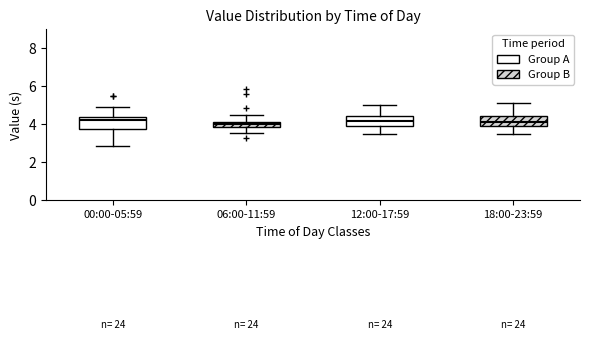

Reading left to right, transcribe this box plot: for each box, give where its median line is, the range the box spans, and where its two whiskers end, as read against the y-axis. The values are not printed on the chart, so give them approximately, as read against the axis.

00:00-05:59: median 4.2, box 3.8 to 4.4, whiskers 2.8 to 5.0
06:00-11:59: median 4.0, box 3.8 to 4.2, whiskers 3.6 to 4.6
12:00-17:59: median 4.2, box 4.0 to 4.4, whiskers 3.6 to 5.0
18:00-23:59: median 4.2, box 3.8 to 4.4, whiskers 3.6 to 5.2